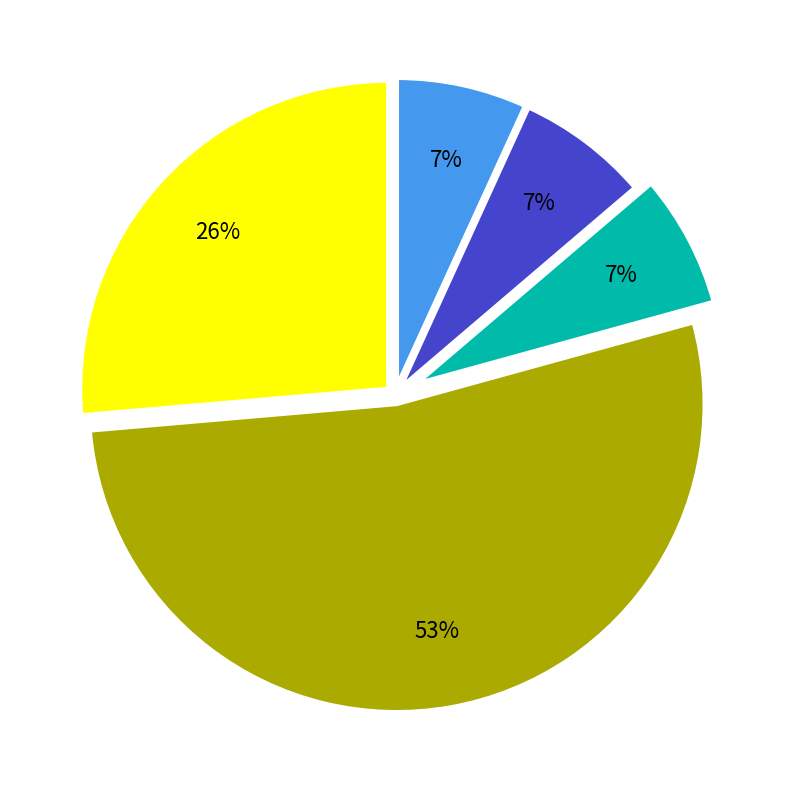

Is there a majority slice in this chart?

Yes